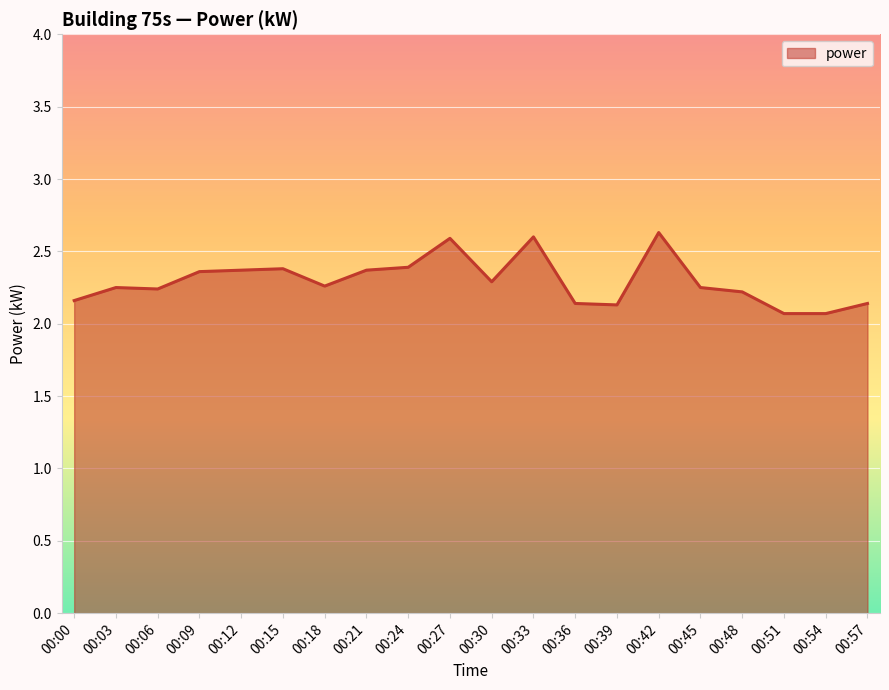

Between 00:30 and 00:15, which is larger?

00:15